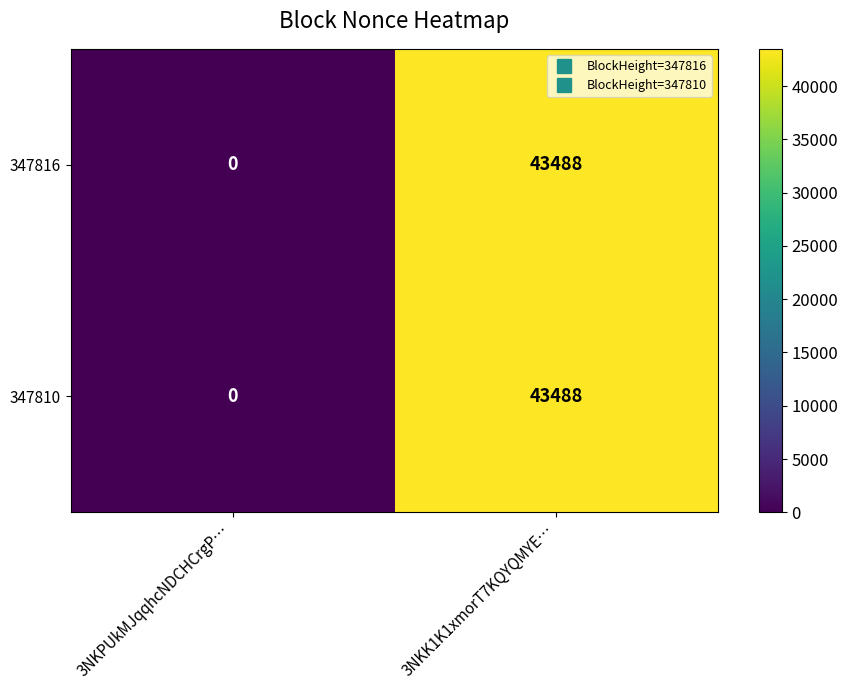

Rank the categories by 347816 value from lowest to highest.

3NKPUkMJqqhcNDCHCrgP…, 3NKK1K1xmorT7KQYQMYE…